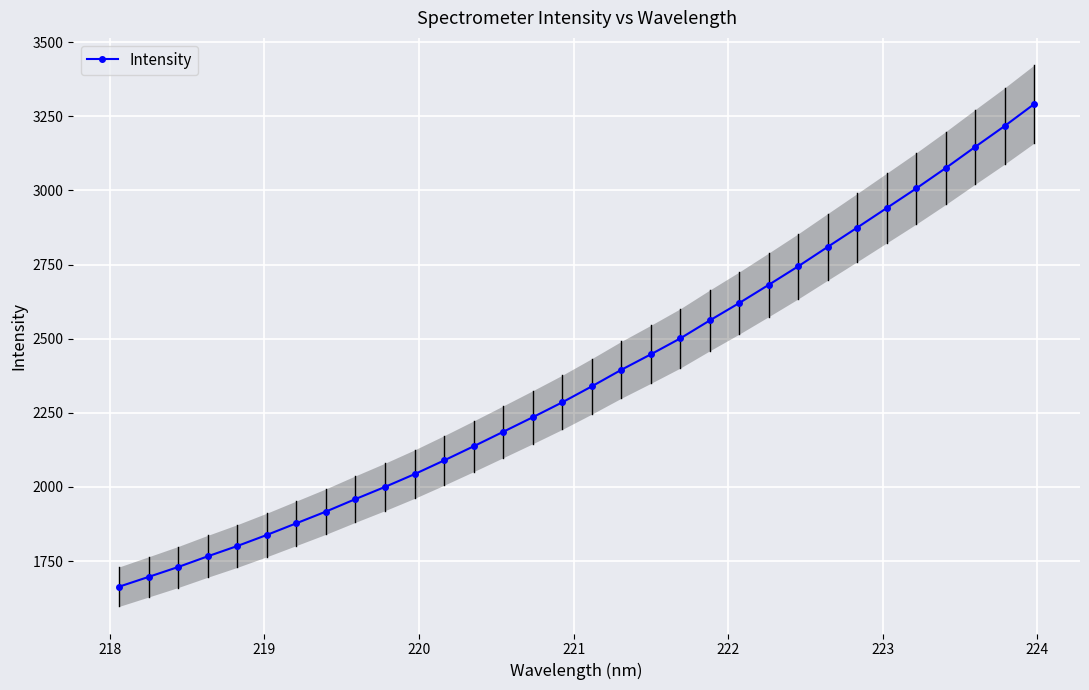

What is the lowest value of the Intensity series?

1663.3